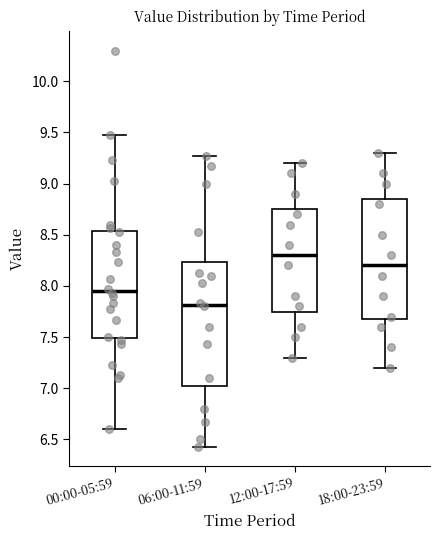

Reading left to right, read every box against the y-axis: the position of its median line, the range the box covers, and the ends of its whiskers. The values are not printed on the chart, so give them approximately, as read against the axis.

00:00-05:59: median 7.95, box 7.50 to 8.55, whiskers 6.60 to 9.45
06:00-11:59: median 7.80, box 7.05 to 8.25, whiskers 6.45 to 9.25
12:00-17:59: median 8.30, box 7.75 to 8.75, whiskers 7.30 to 9.20
18:00-23:59: median 8.20, box 7.70 to 8.85, whiskers 7.20 to 9.30